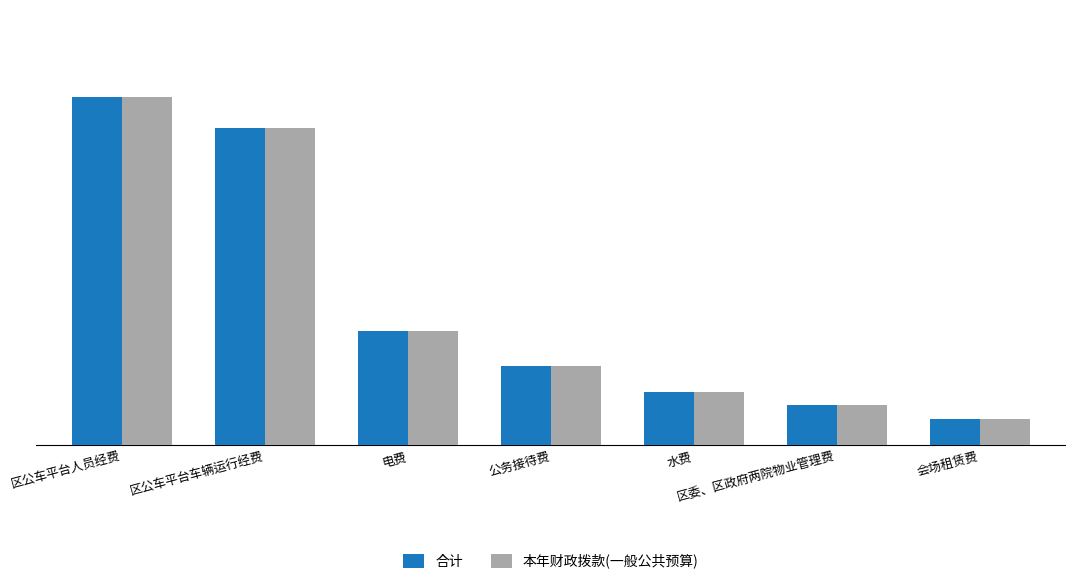

What is the total value across all series at 公务接待费?

180.0